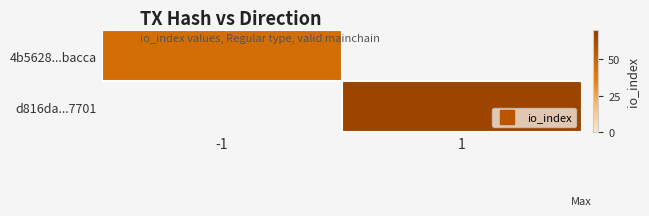

Which category has the highest value across all series?

1